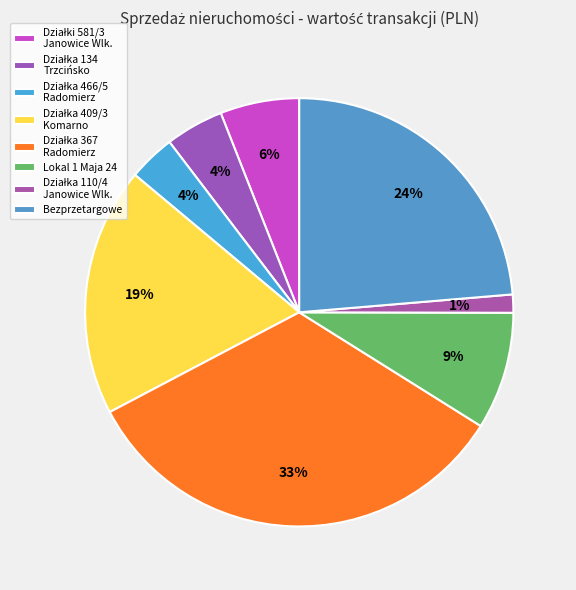

Which slice is the smallest?

Działka nr 110/4 w Janowicach Wielkich